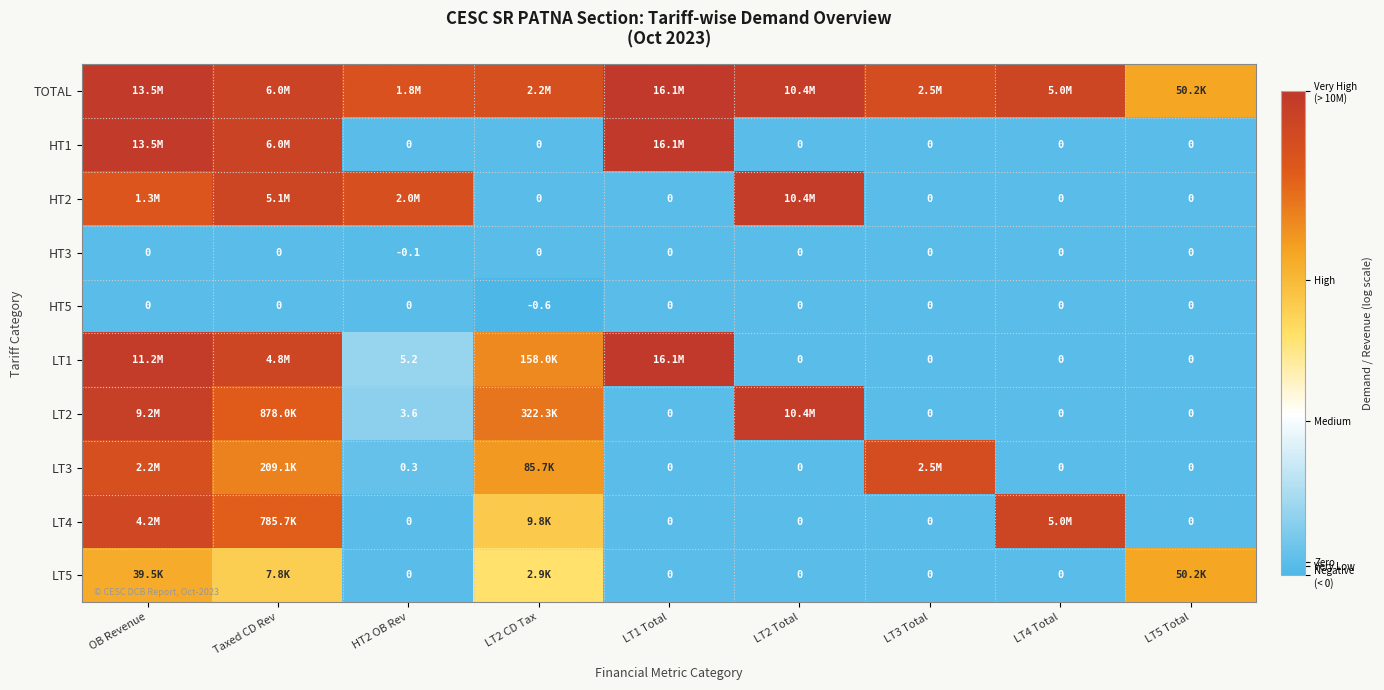

At which label is HT2 closest to 8?

OB Revenue